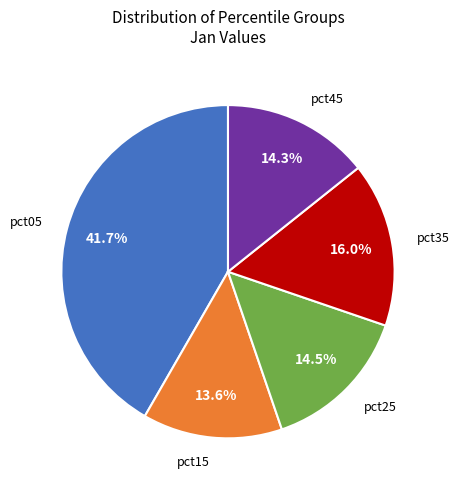

Does any single category account for the majority?

No